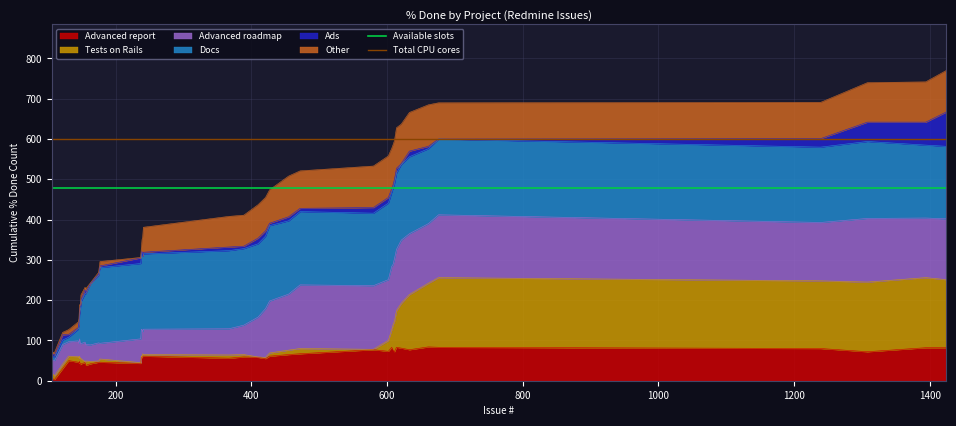

The value of Available slots at 200 is 477.4. True or false?

True